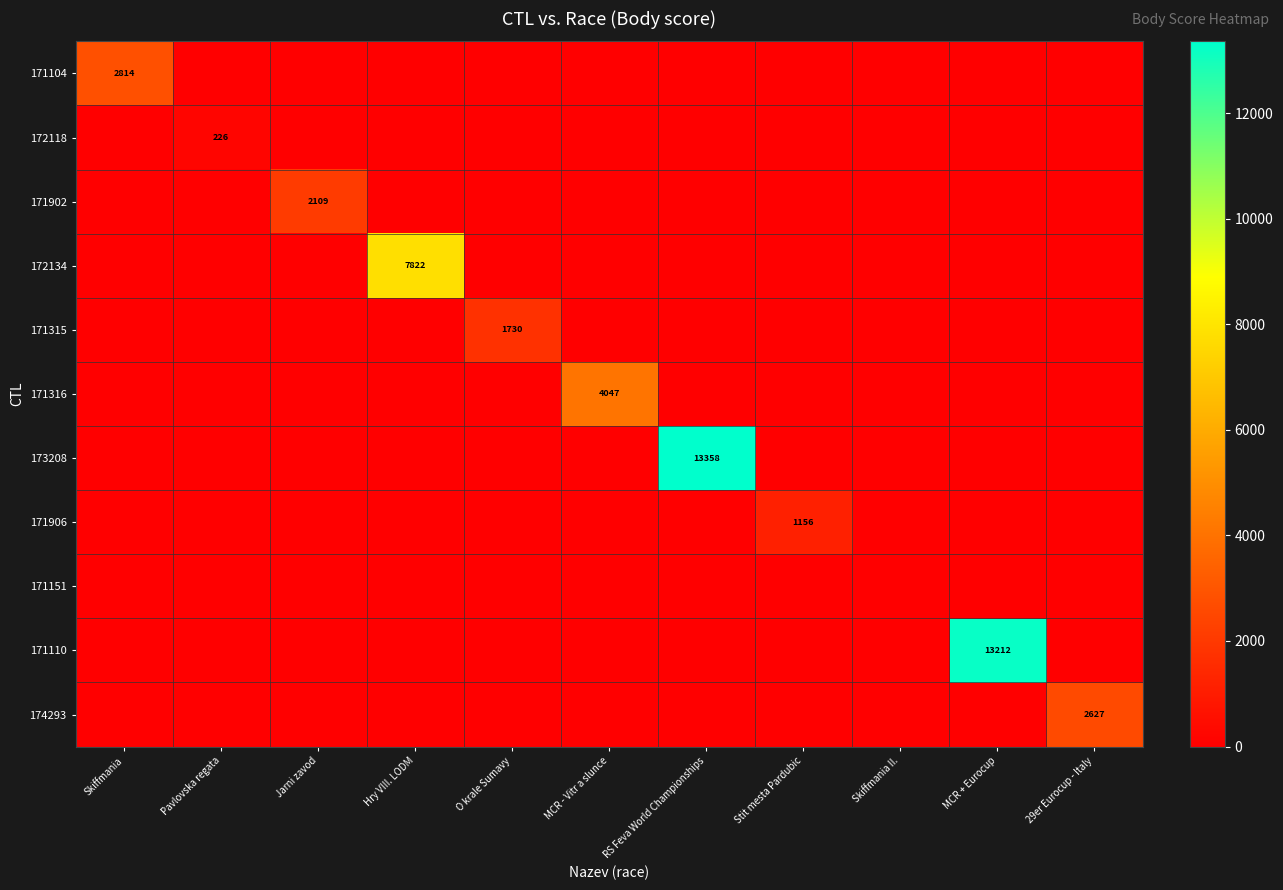

List the series in order of their peak value, lowest first.

171151, 172118, 171906, 171315, 171902, 174293, 171104, 171316, 172134, 171110, 173208